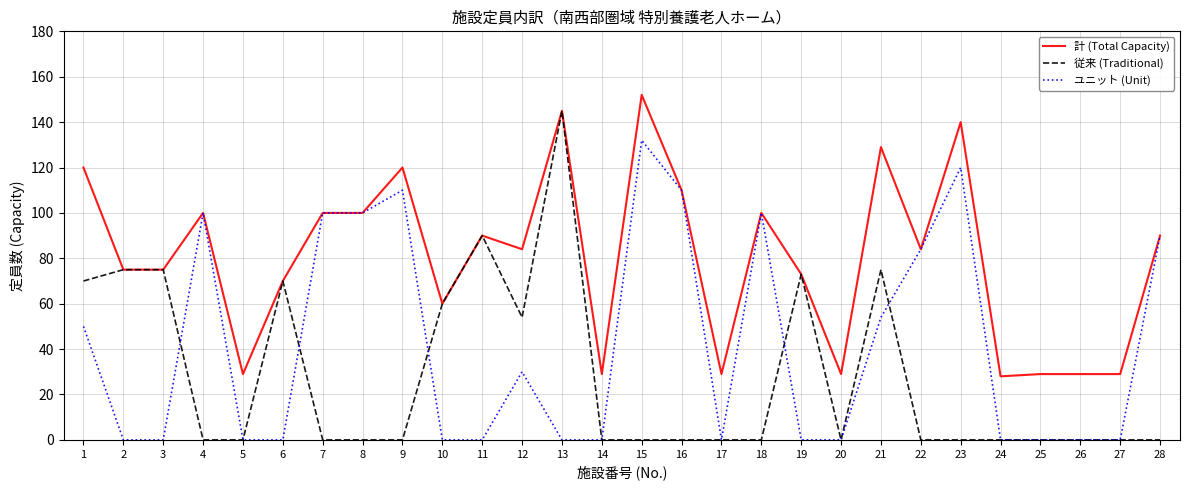

At which label is ユニット (Unit) closest to 66?

21